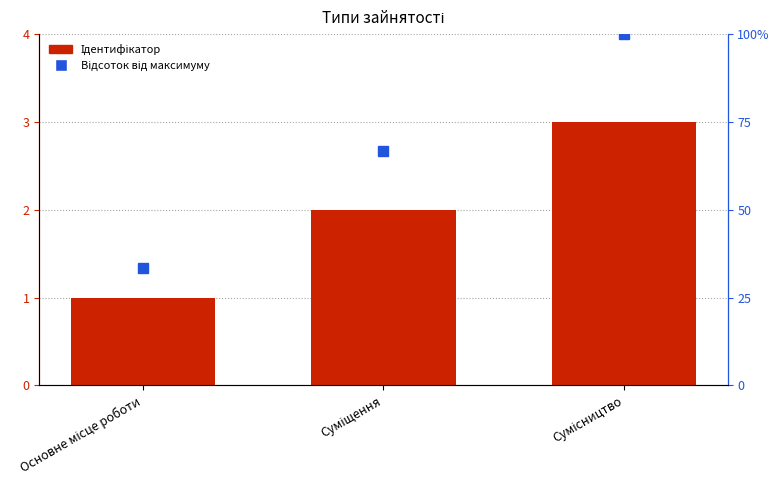

Read the Ідентифікатор value at Основне місце роботи.

1.0